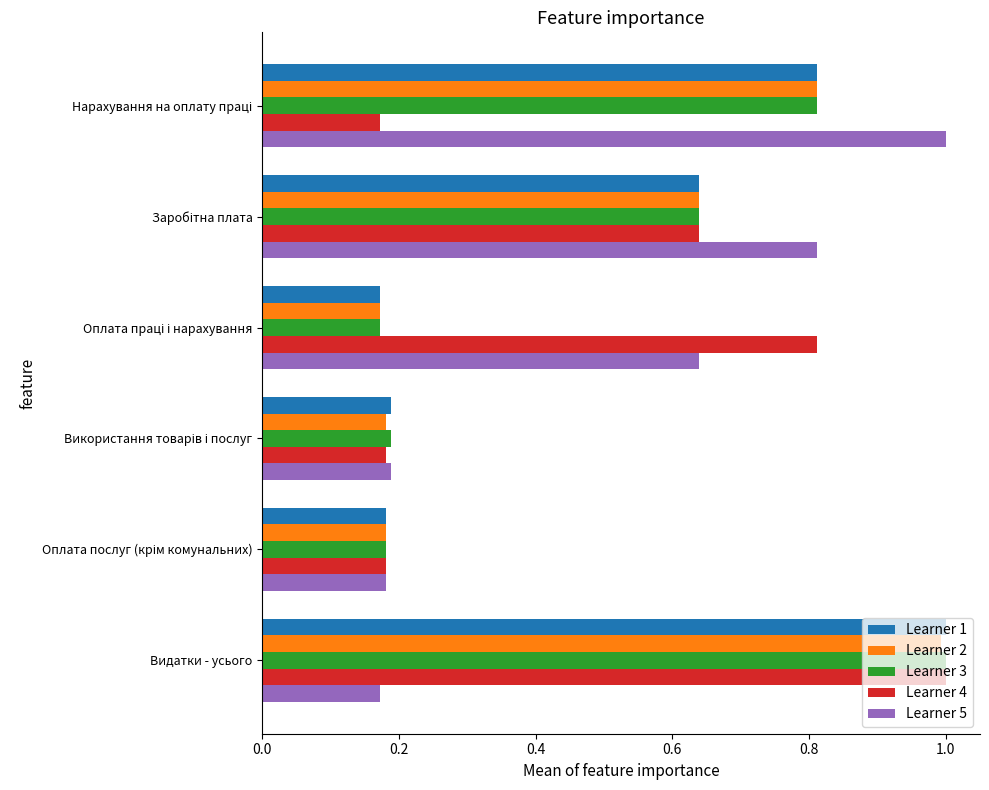

The Learner 2 series shows 1.0 at Видатки - усього. True or false?

True